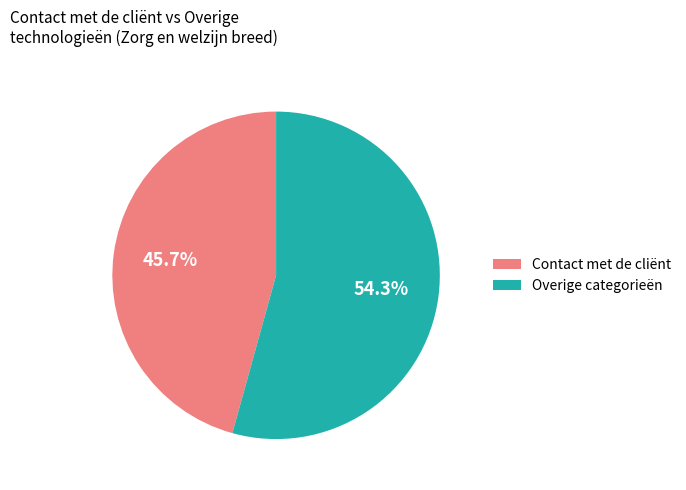

What portion of the pie excludes Overige categorieën?

45.7%